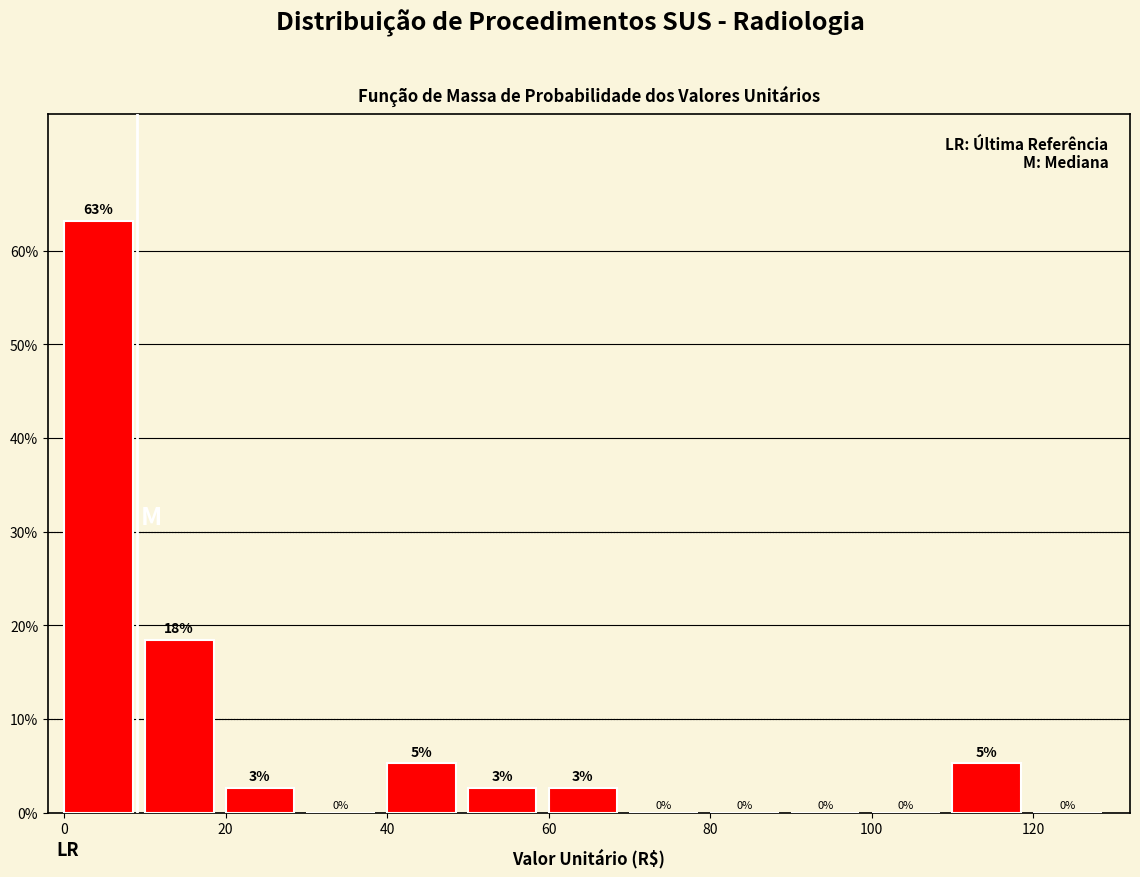

Which range on the x-axis has the tallest bar?

0 to 10